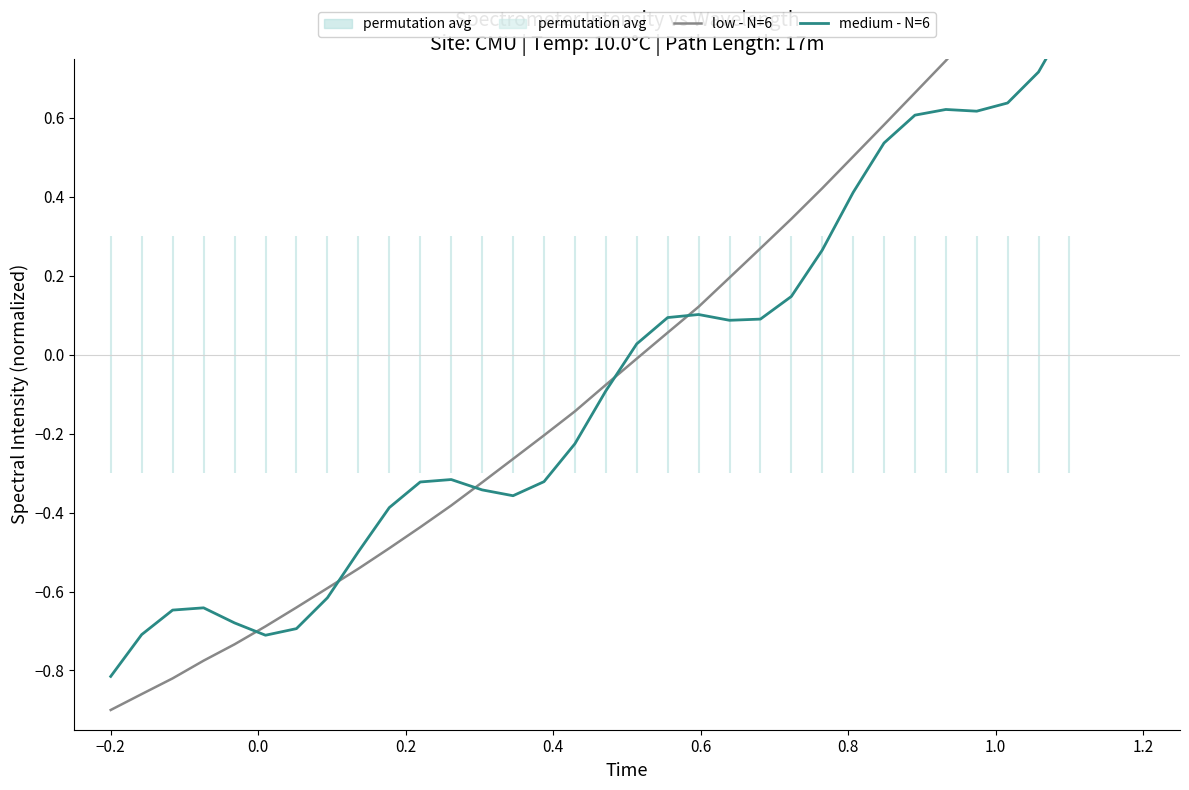

What is the lowest value of the medium - N=6 series?

-0.8